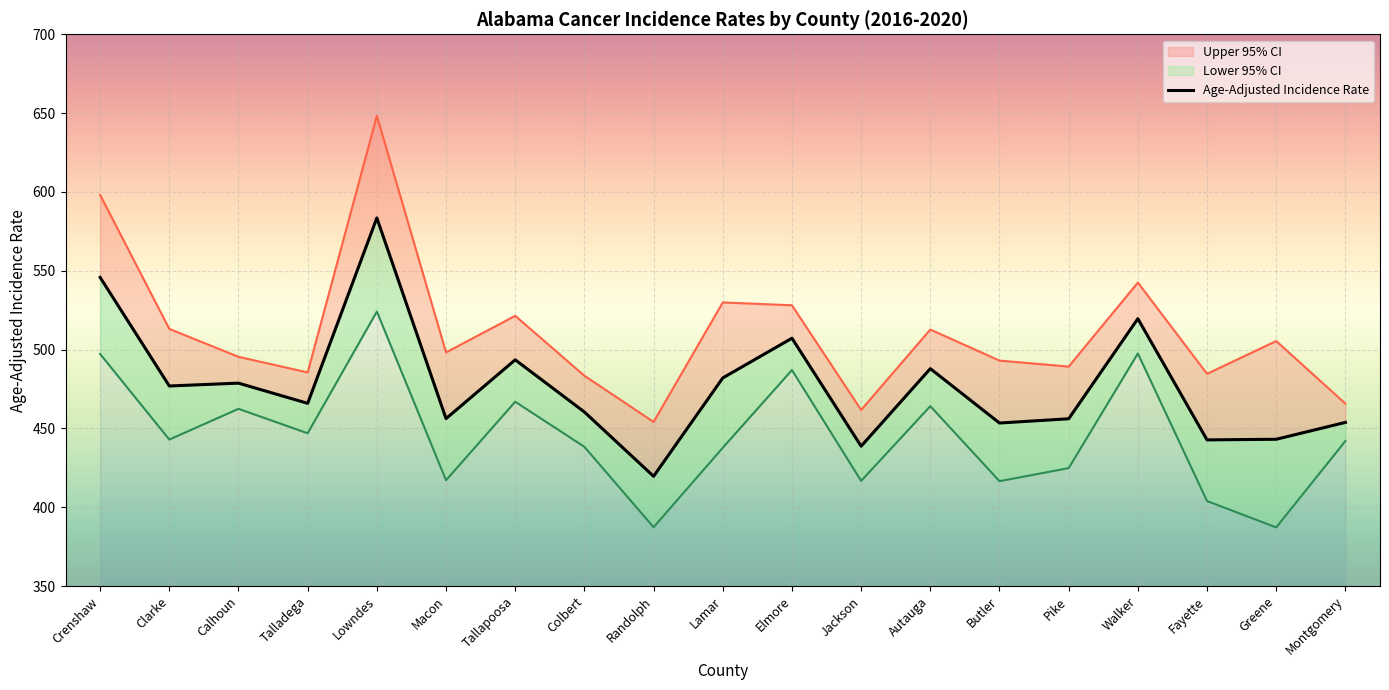

Reading left to right, extract all data points from this chart.

Crenshaw=545.8	Clarke=476.9	Calhoun=478.7	Talladega=465.9	Lowndes=583.5	Macon=456.2	Tallapoosa=493.5	Colbert=460.4	Randolph=419.6	Lamar=482.0	Elmore=507.2	Jackson=438.7	Autauga=487.9	Butler=453.4	Pike=456.1	Walker=519.6	Fayette=442.7	Greene=443.1	Montgomery=453.8